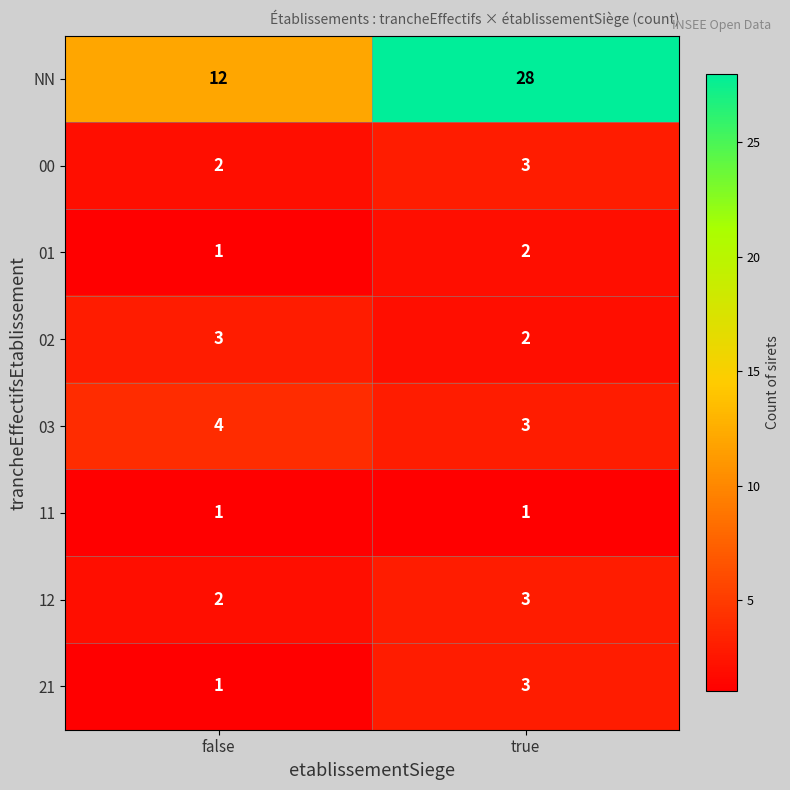

Where is NN nearest to the value 20?

false